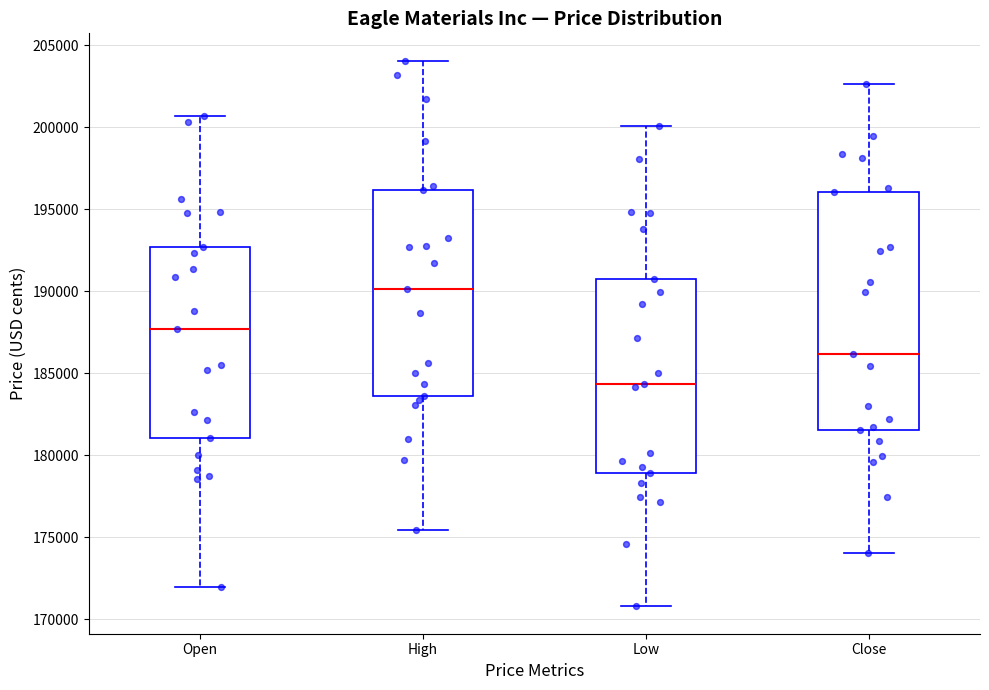

Which box's median line is the lowest?

Low